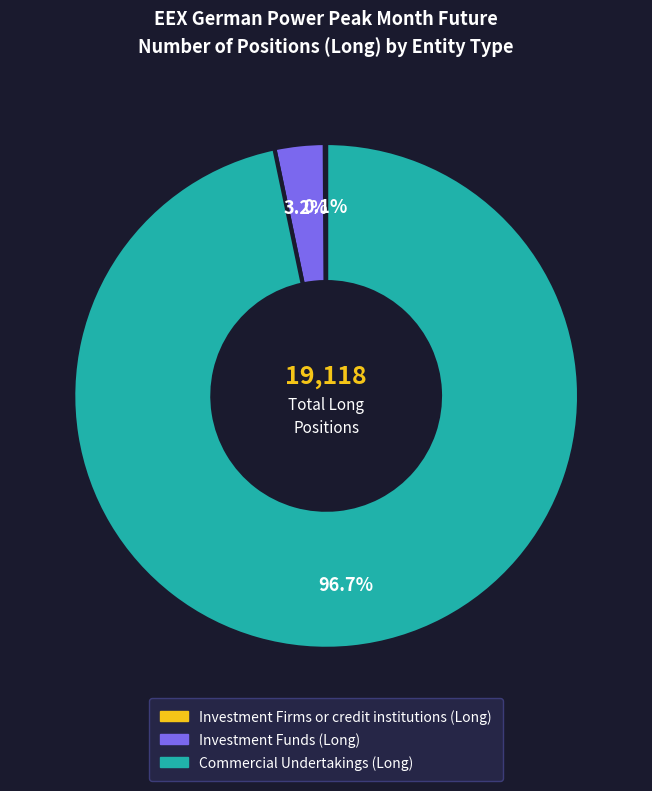

Which slice is the largest?

Commercial Undertakings (Long)